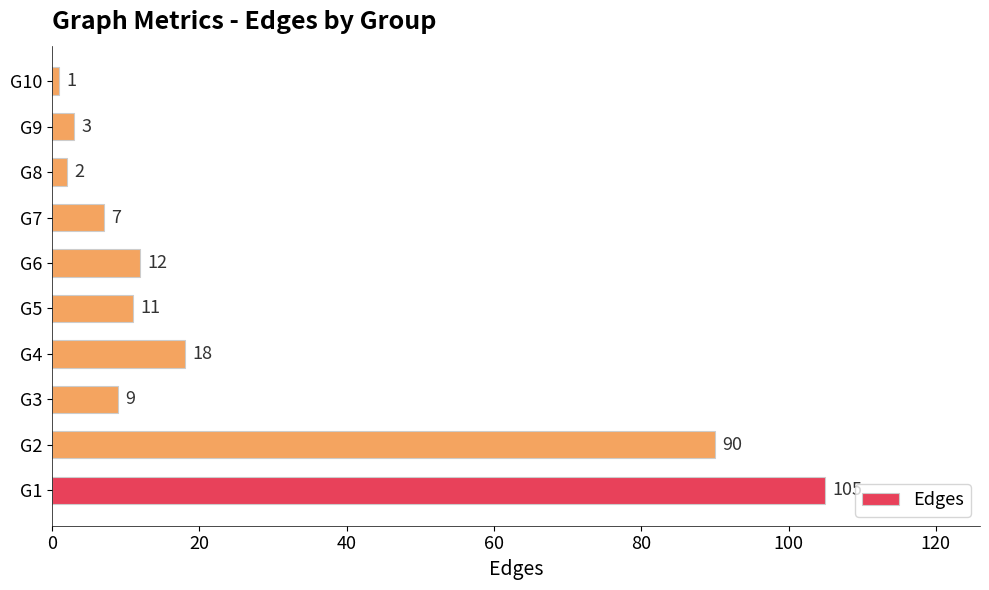

What is the difference between the maximum and minimum values?

104